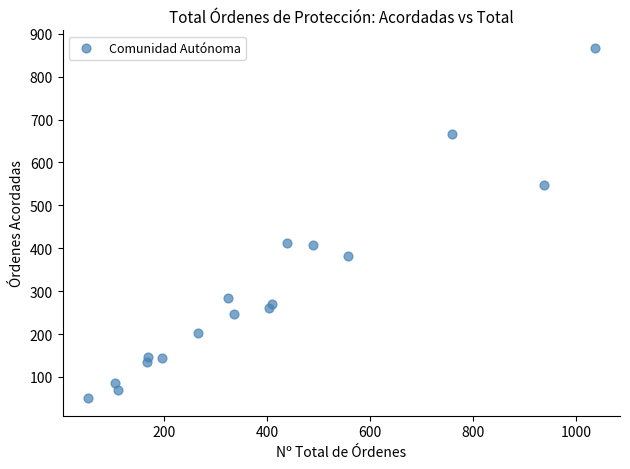

What is the range of Y values (max minus min)?

816